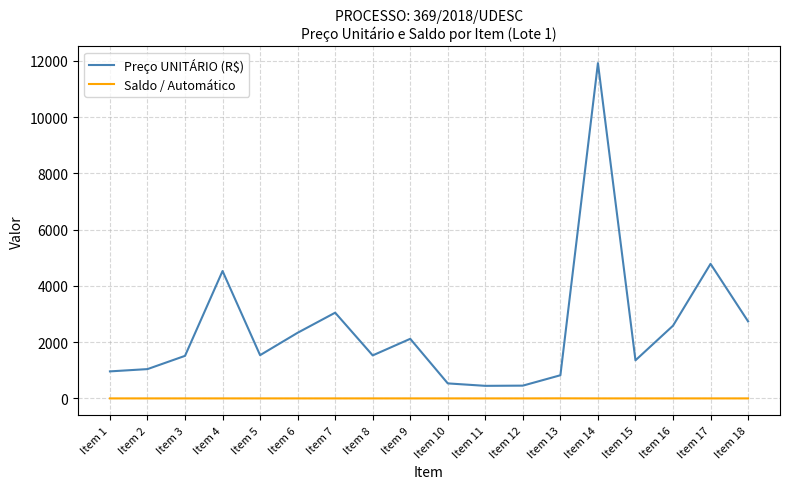

What is the difference between the Preço UNITÁRIO (R$) values at Item 9 and Item 7?

929.8